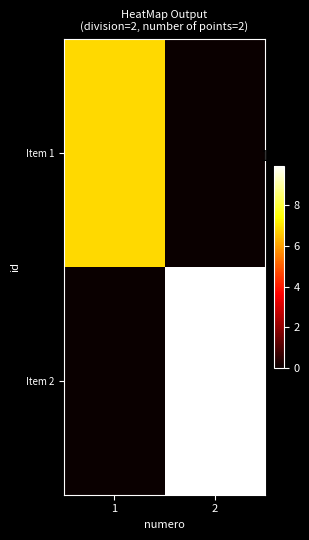

Reading left to right, extract all data points from this chart.

Item 1: 1=68352347	2=0
Item 2: 1=0	2=99309220